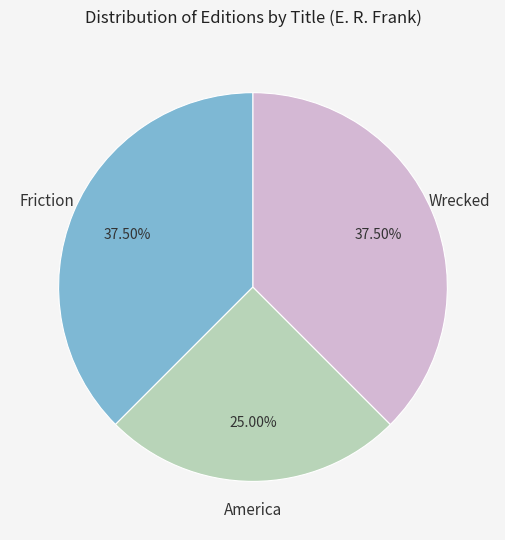

Is there any slice that represents more than half of the pie?

No